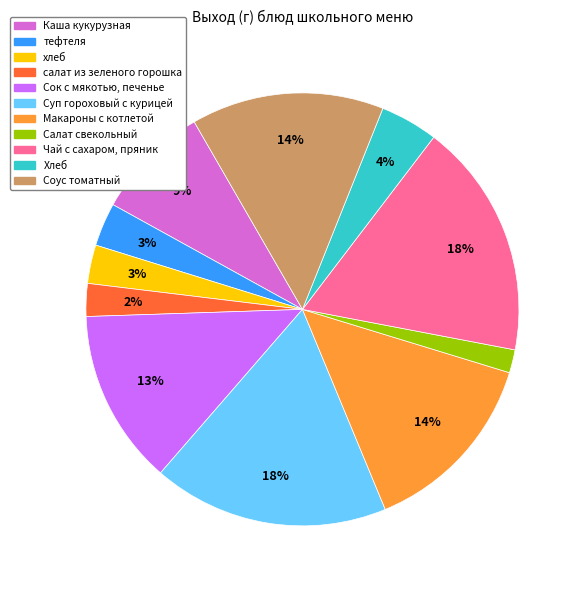

Is it true that Хлеб is 4% of the pie?

True